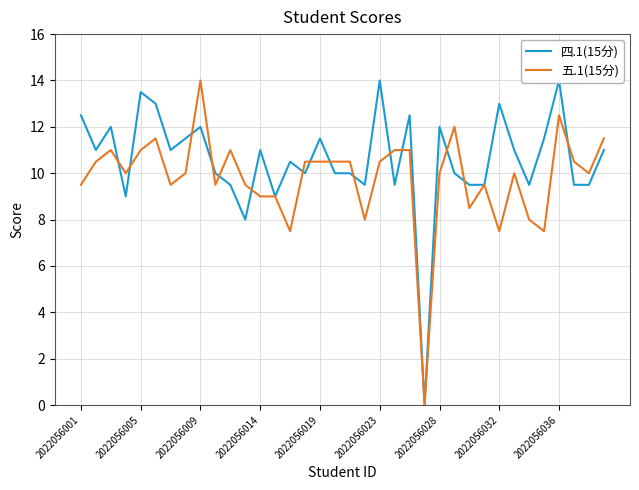

Between 9 and 22, which is larger?

22